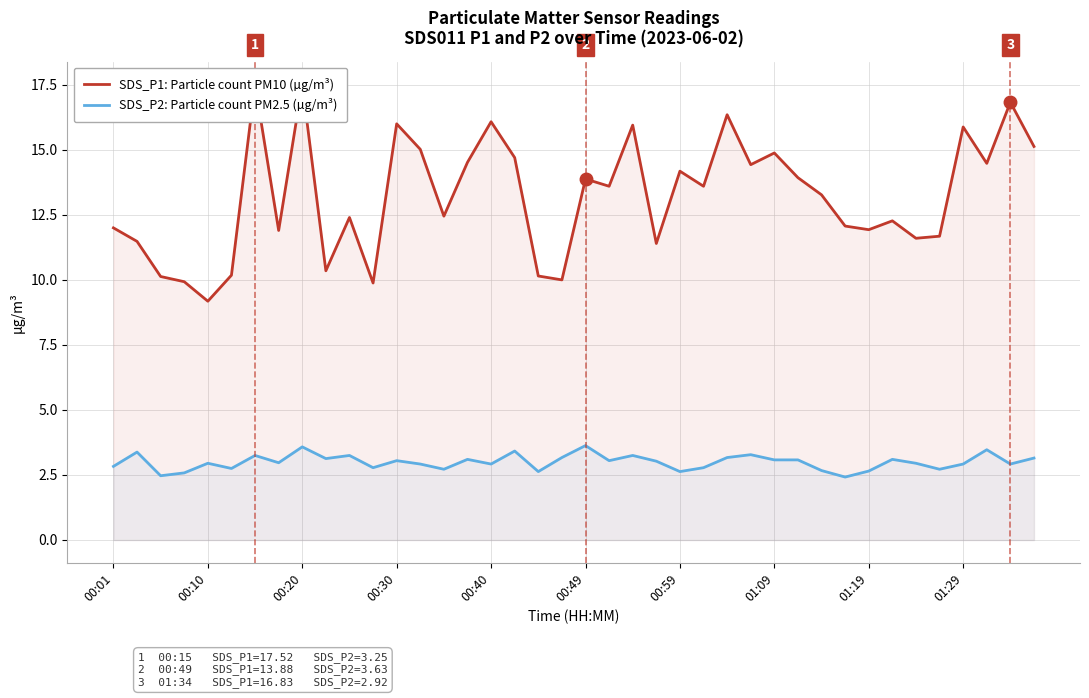

What is the minimum value for SDS_P2: Particle count PM2.5 (µg/m³)?

2.4